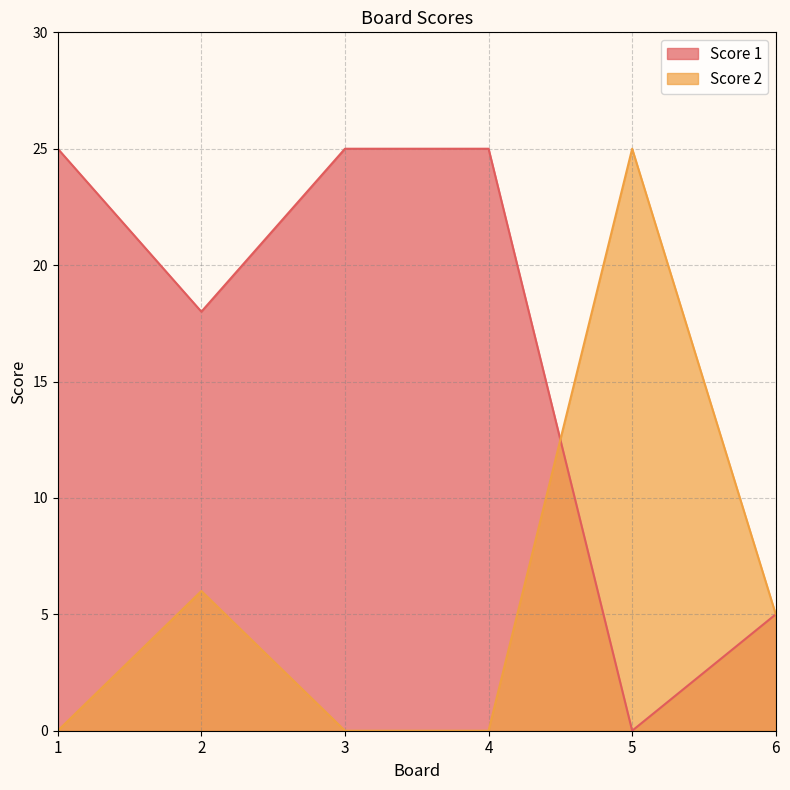

What is the difference between the second highest and second lowest values in the Score 1 series?

20